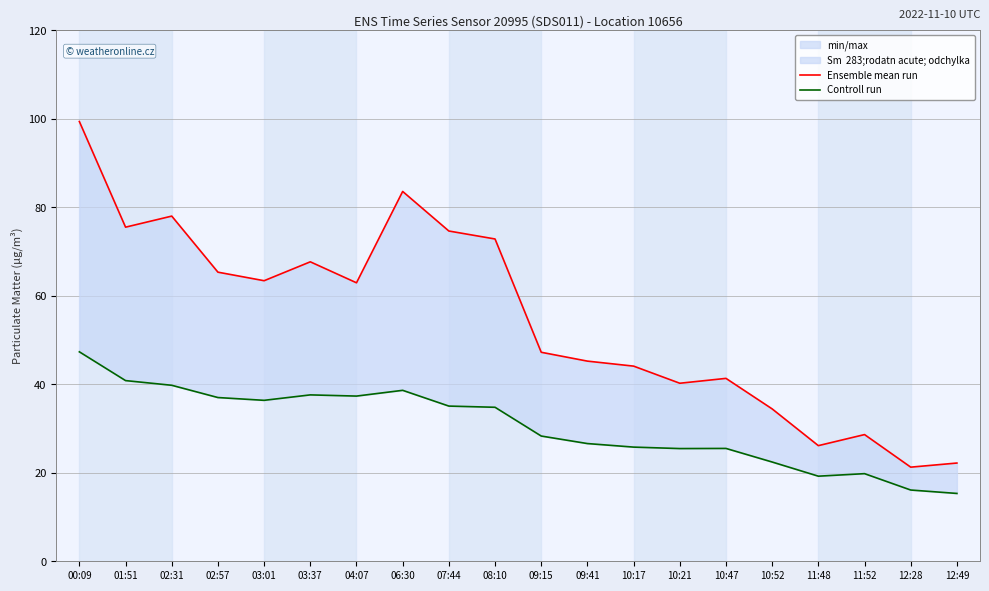

Read the Ensemble mean run value at 12:49.

22.2